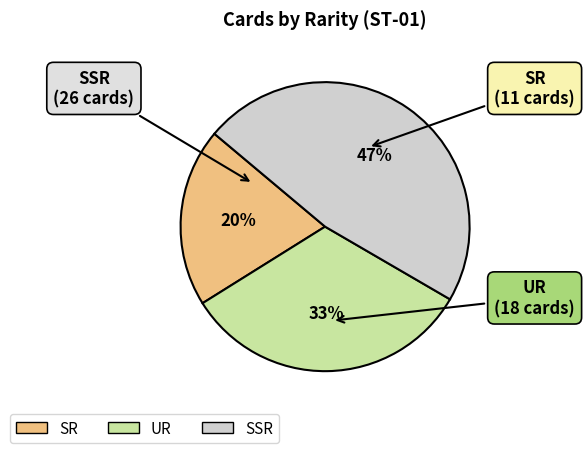

Is the sum of SSR and UR greater than half?

Yes